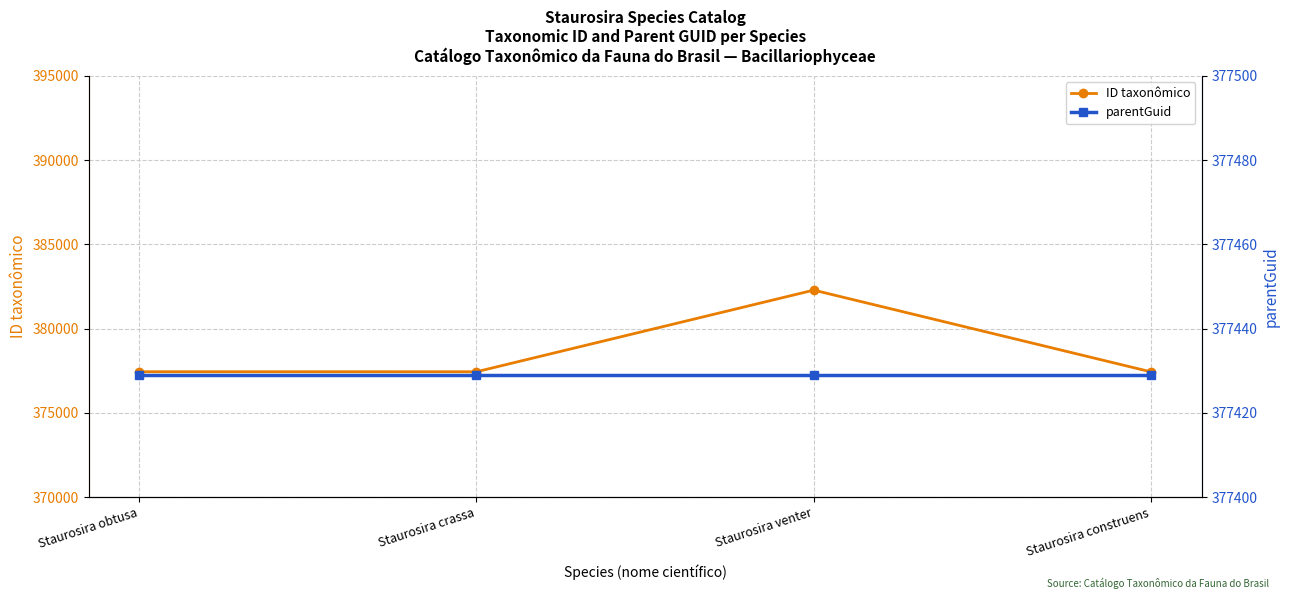

Rank the series by their maximum value, from lowest to highest.

parentGuid, ID taxonômico